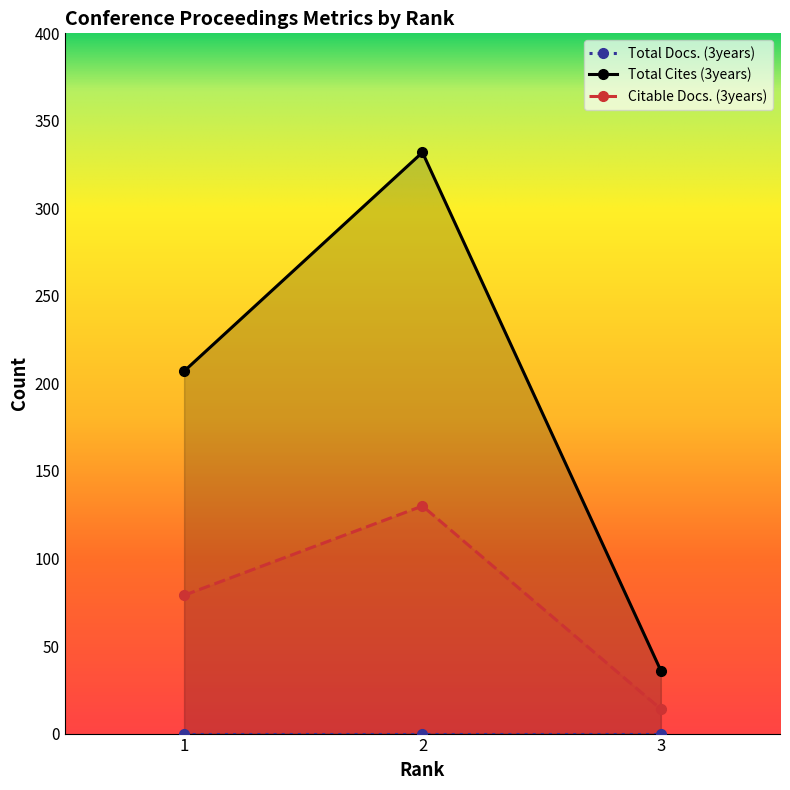

The value of Total Cites (3years) at 2 is 190. True or false?

False